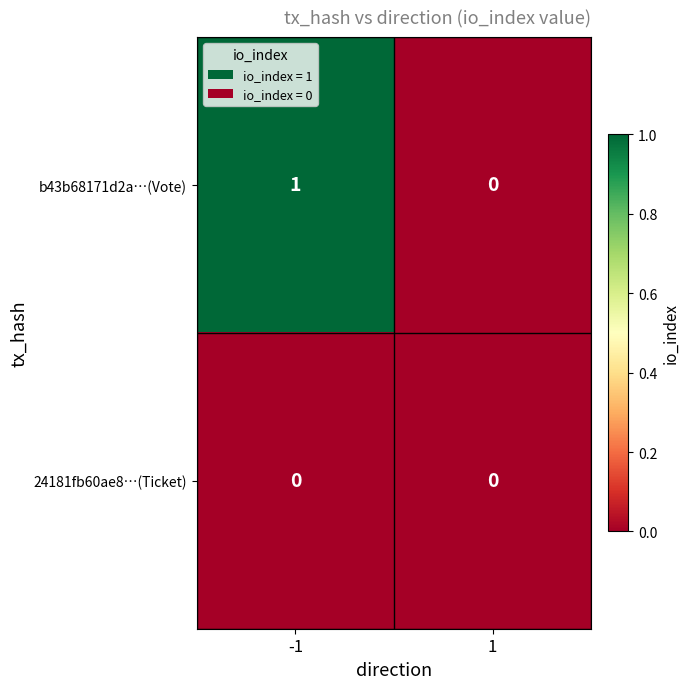

Which series has the largest range (max minus min)?

b43b68171d2a…(Vote)